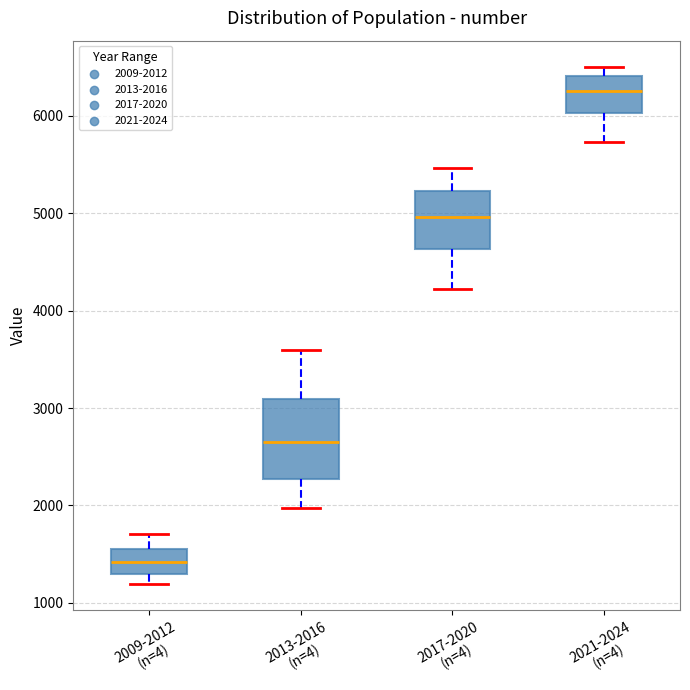

Reading left to right, read every box against the y-axis: the position of its median line, the range the box covers, and the ends of its whiskers. The values are not printed on the chart, so give them approximately, as read against the axis.

2009-2012 (n=4): median 1400, box 1300 to 1600, whiskers 1200 to 1700
2013-2016 (n=4): median 2600, box 2300 to 3100, whiskers 2000 to 3600
2017-2020 (n=4): median 5000, box 4600 to 5200, whiskers 4200 to 5500
2021-2024 (n=4): median 6300, box 6000 to 6400, whiskers 5700 to 6500